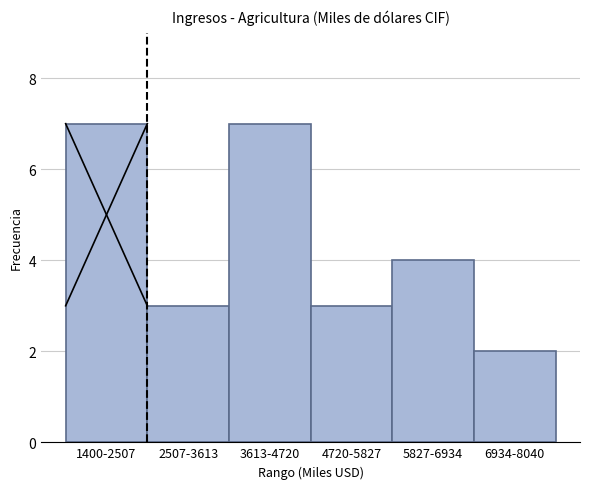

Reading left to right, what are all the values shown in this chart?

7	3	7	3	4	2